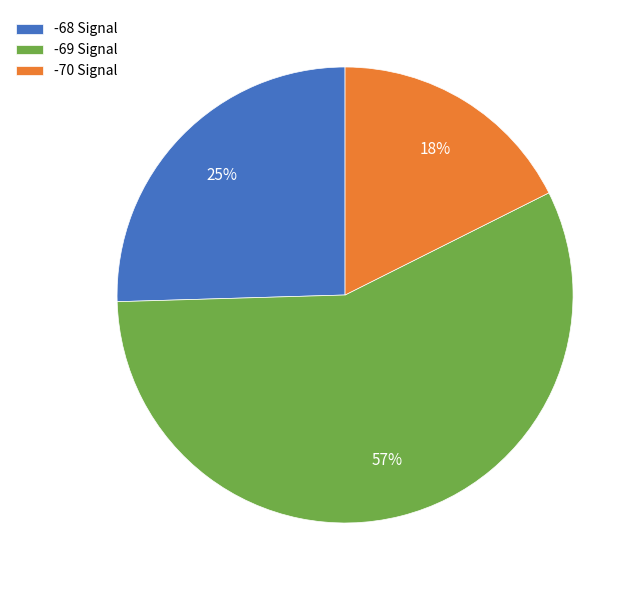

Do -70 Signal and -68 Signal together represent more than half of the pie?

No